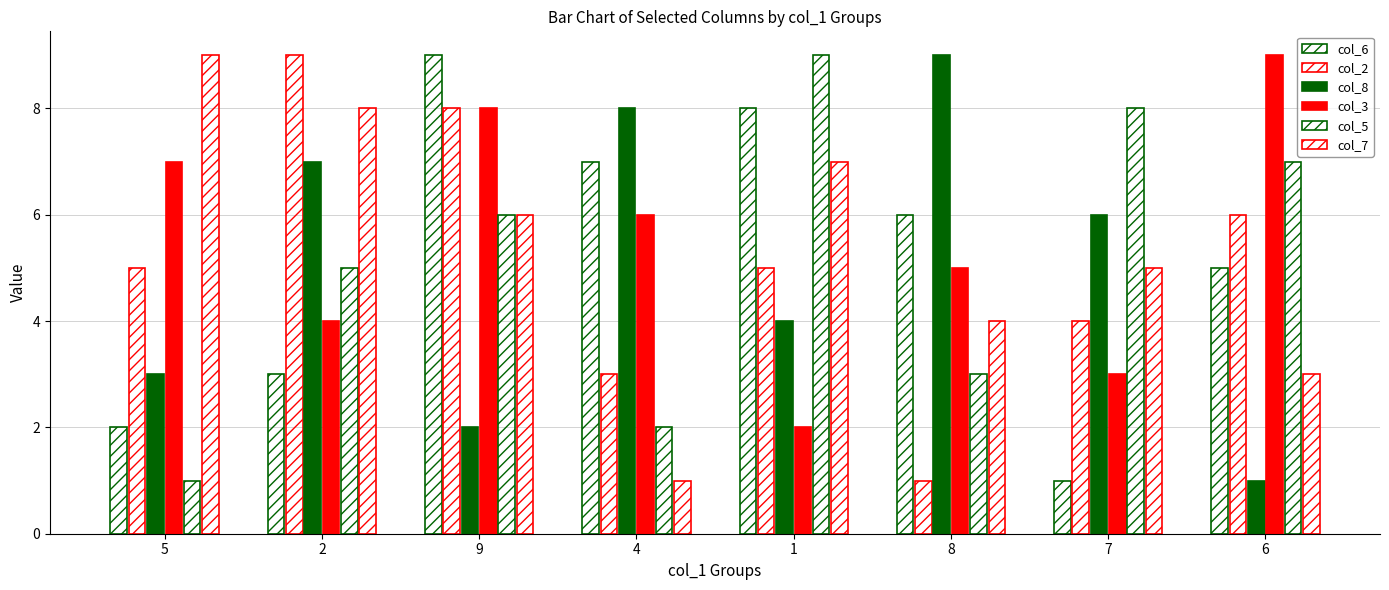

Read the col_6 value at 9.

9